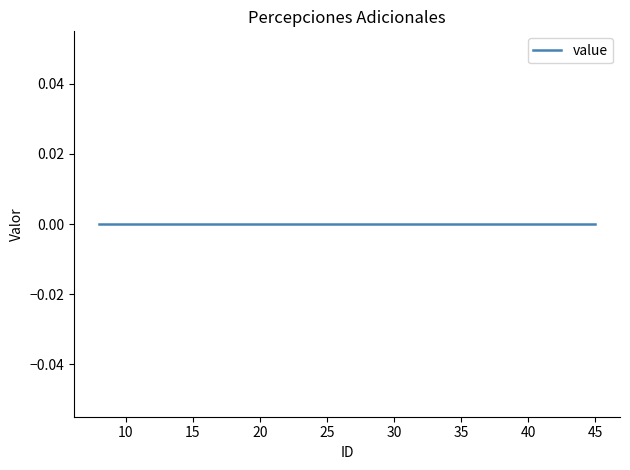

What is the difference between the maximum and minimum values in the ID series?

37